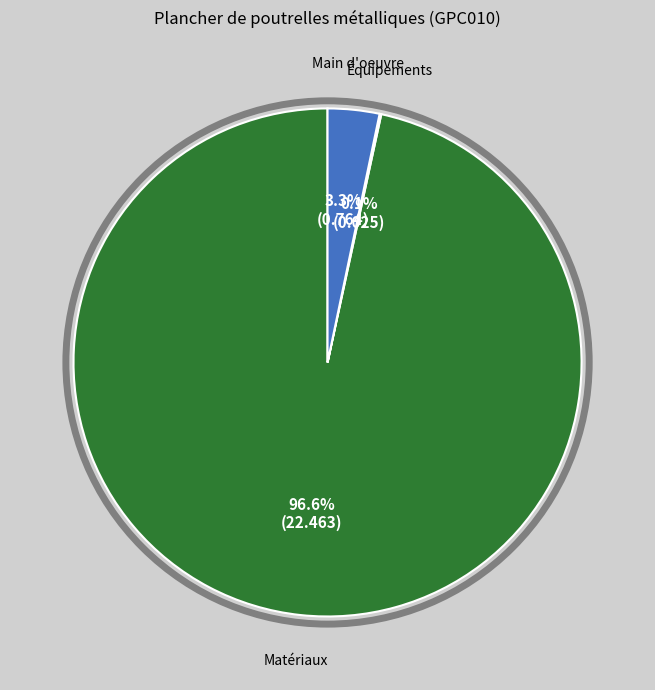

Is there a majority slice in this chart?

Yes